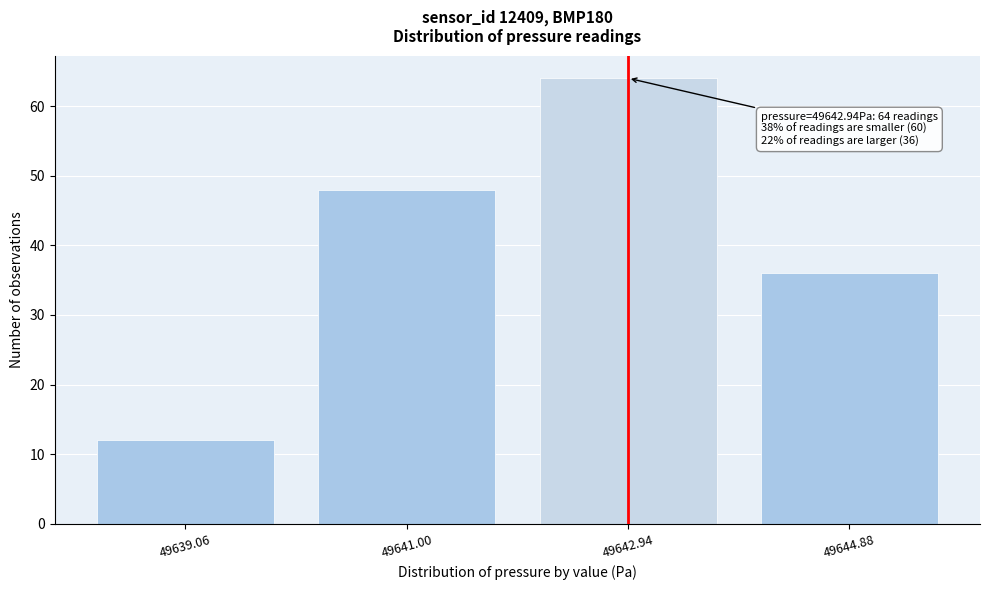

Reading left to right, list all the values displayed in this chart.

49639.06=12	49641.00=48	49642.94=64	49644.88=36